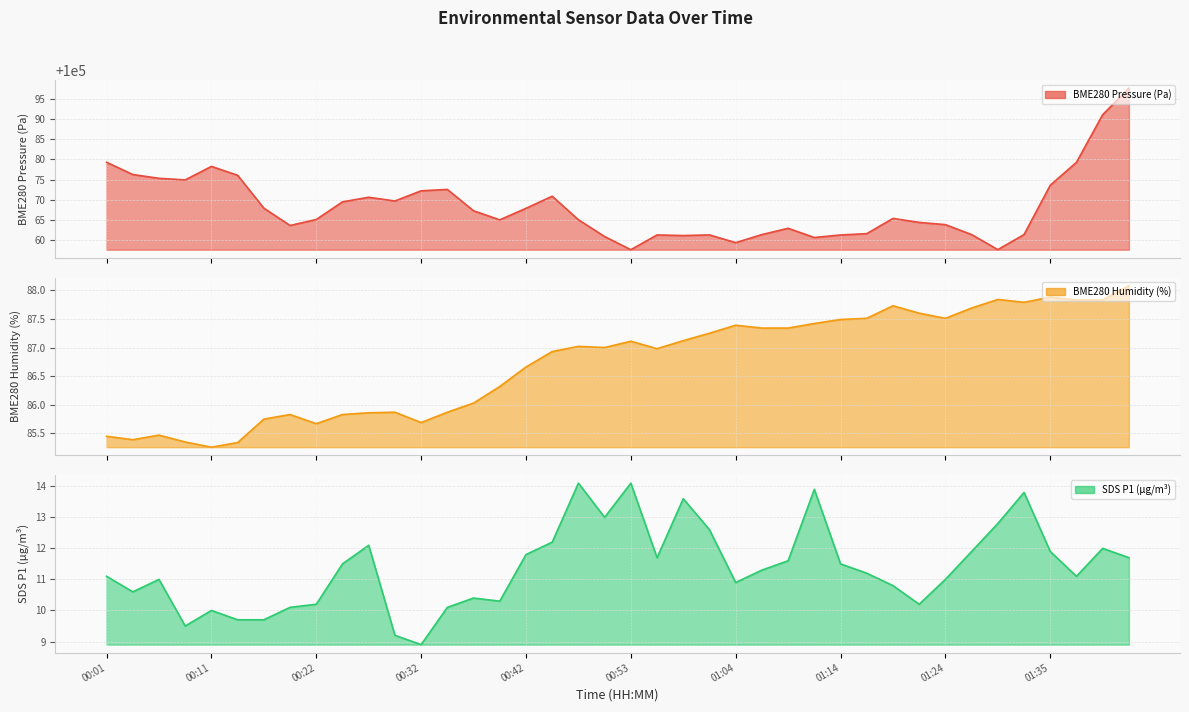

Is the value of SDS_P1 at 01:35 greater than the value of BME280_pressure at 35?

No